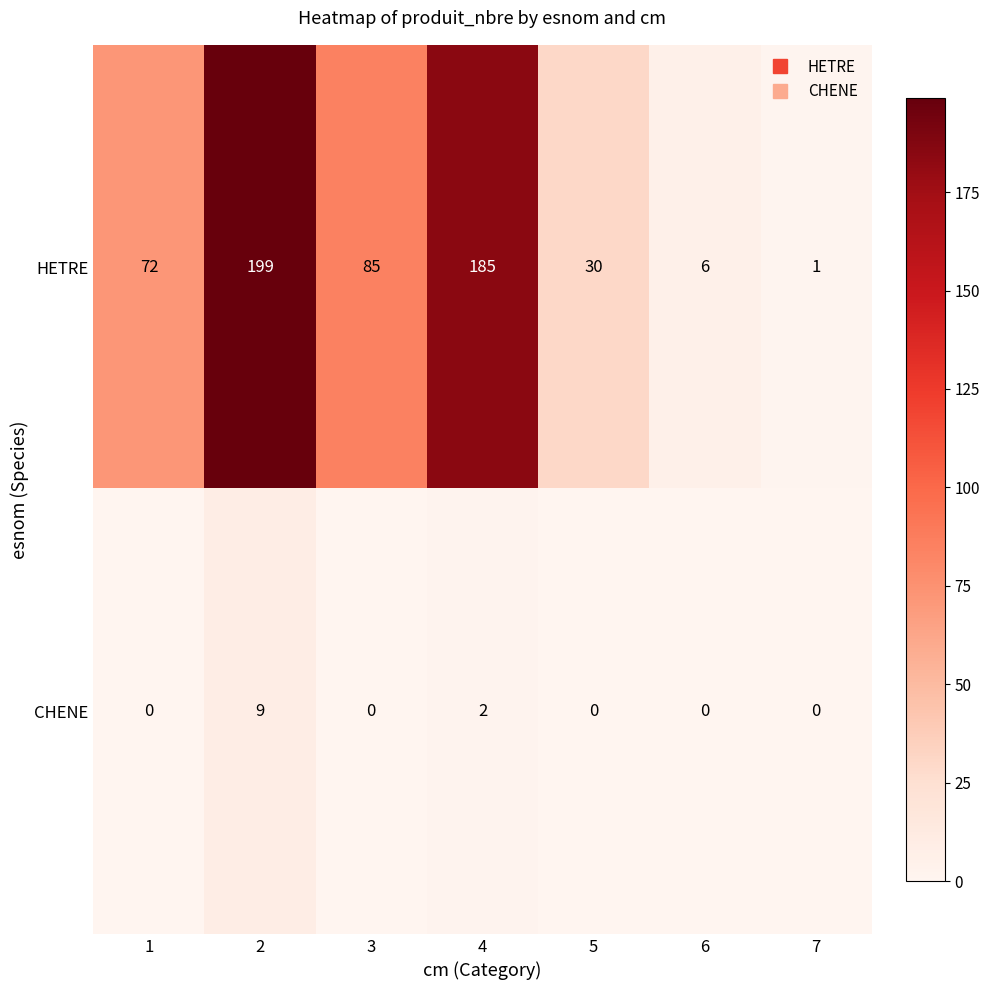

How many distinct data groups are displayed?

2